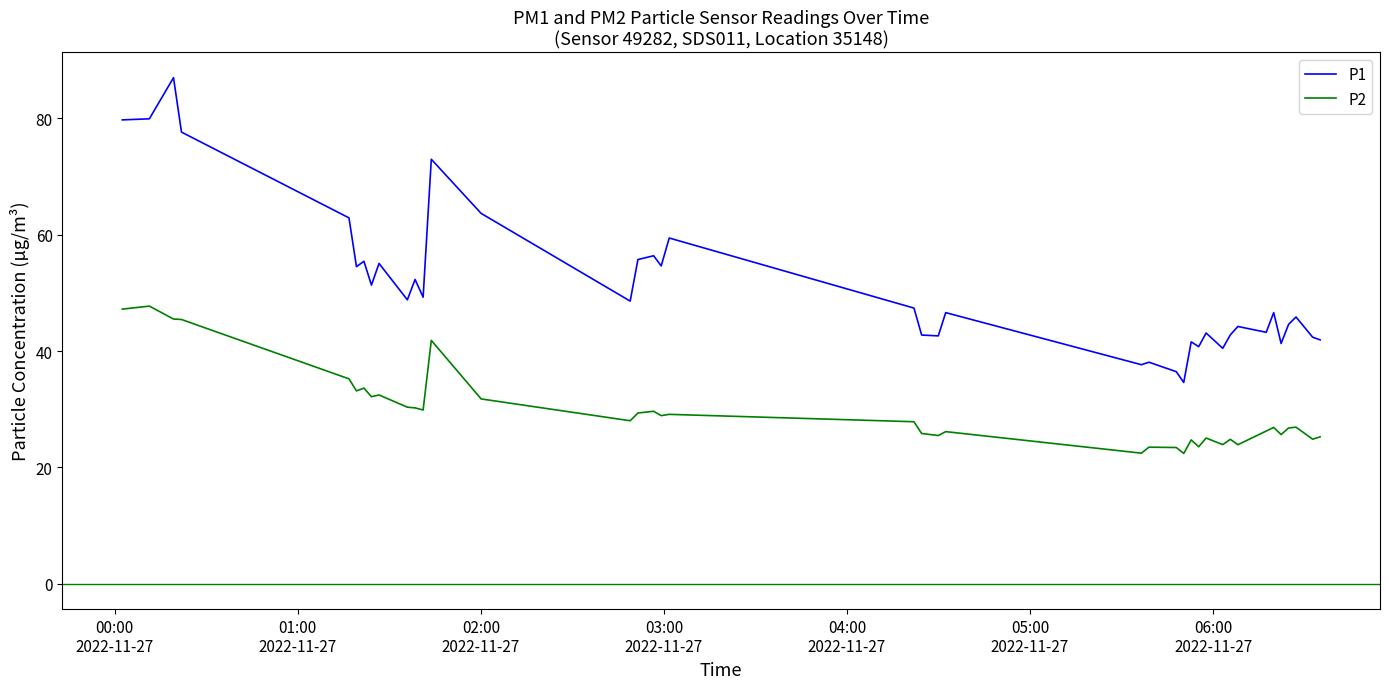

Which series has the widest spread of values?

P1